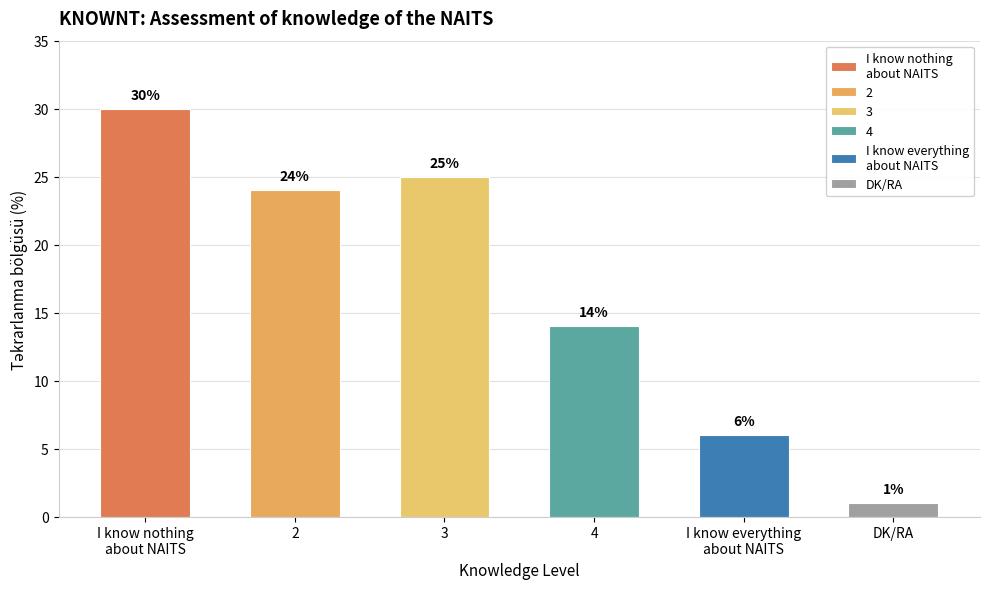

What is the difference between the values at 2 and I know everything
about NAITS?

18